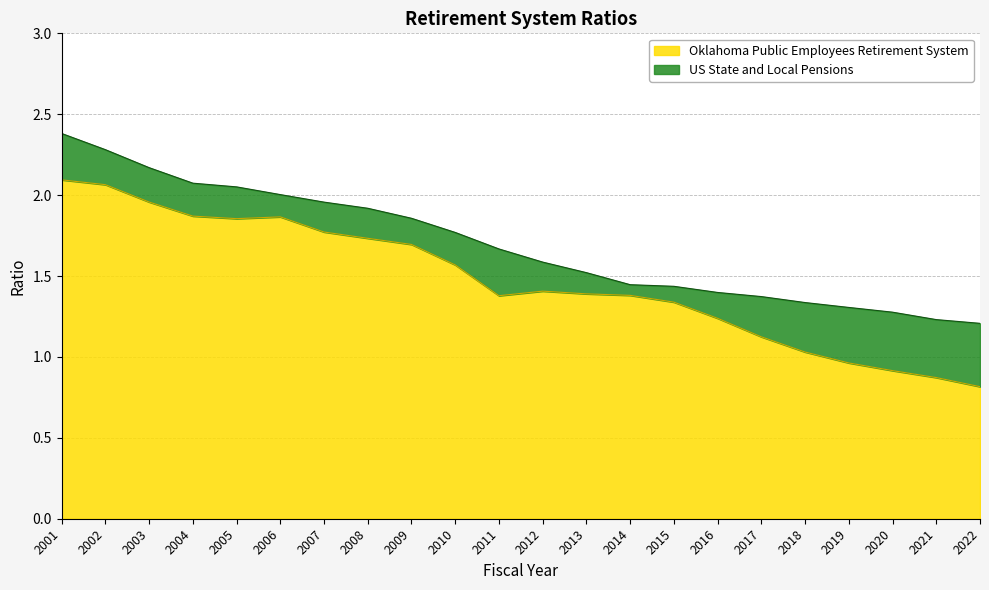

Does the chart have visible grid lines?

Yes